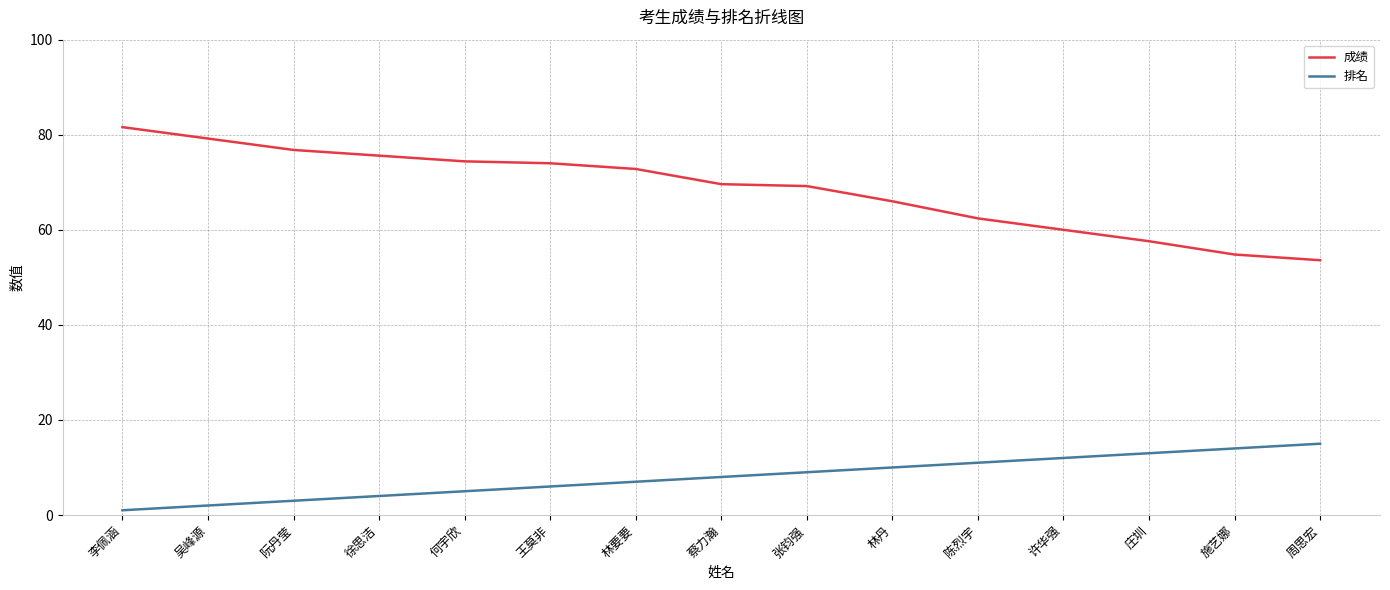

Between 林丹 and 许华强, which series saw the biggest shift?

成绩